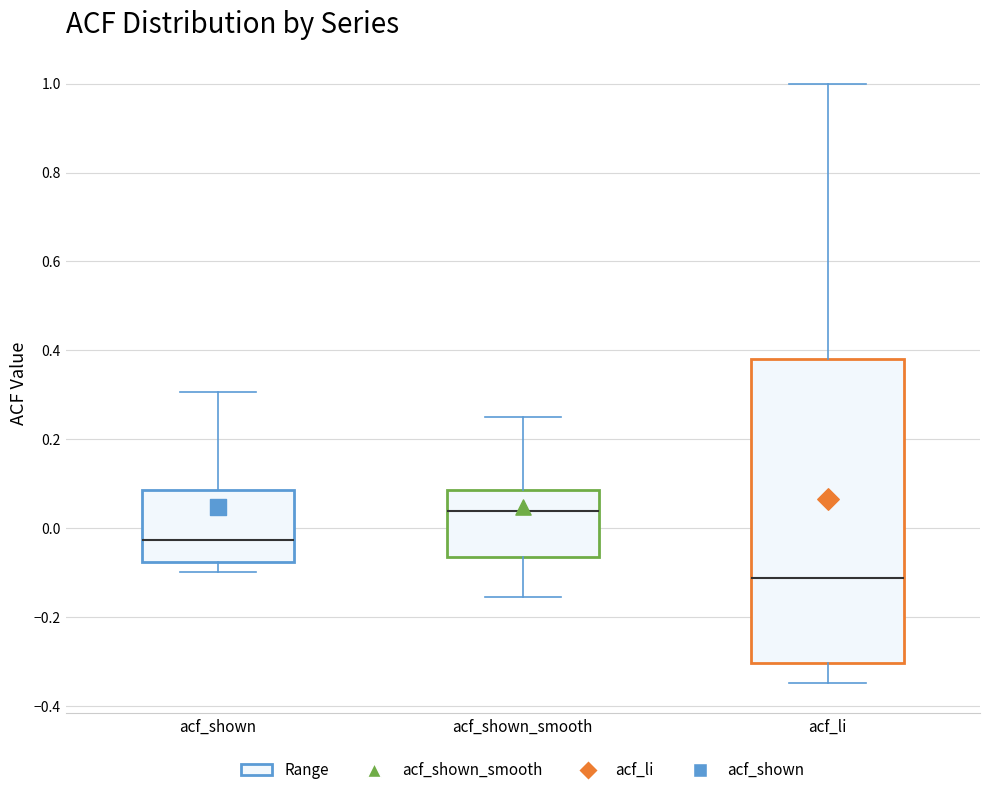

Reading left to right, read every box against the y-axis: the position of its median line, the range the box covers, and the ends of its whiskers. The values are not printed on the chart, so give them approximately, as read against the axis.

acf_shown: median -0.02, box -0.08 to 0.08, whiskers -0.10 to 0.30
acf_shown_smooth: median 0.04, box -0.06 to 0.08, whiskers -0.16 to 0.26
acf_li: median -0.12, box -0.30 to 0.38, whiskers -0.34 to 1.00